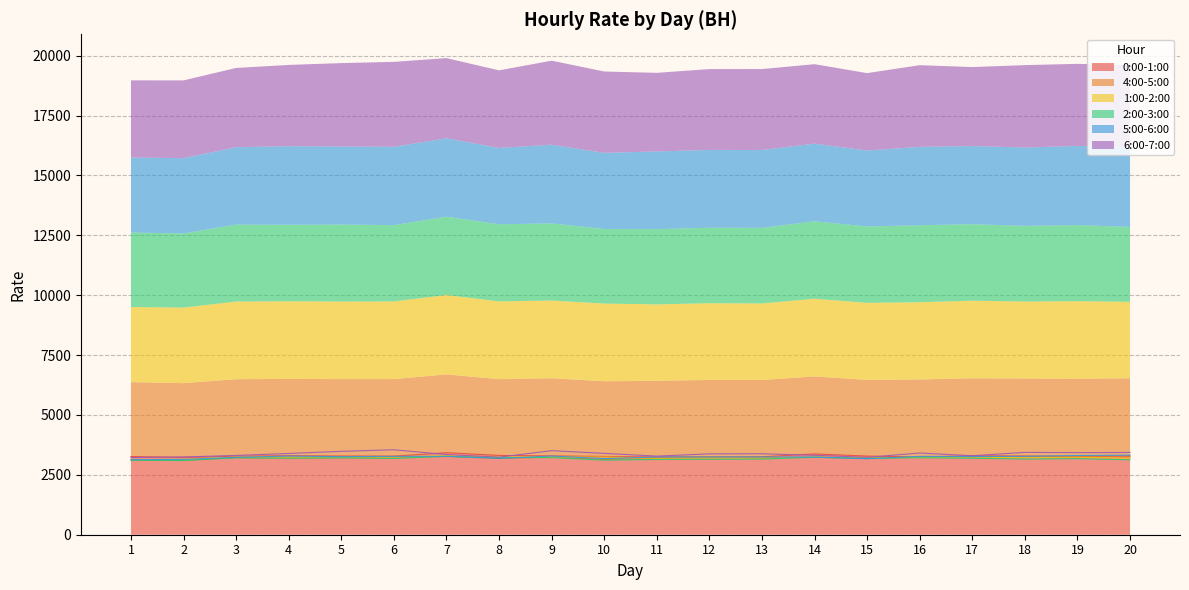

At which label does 4:00-5:00 first exceed 3217?

3